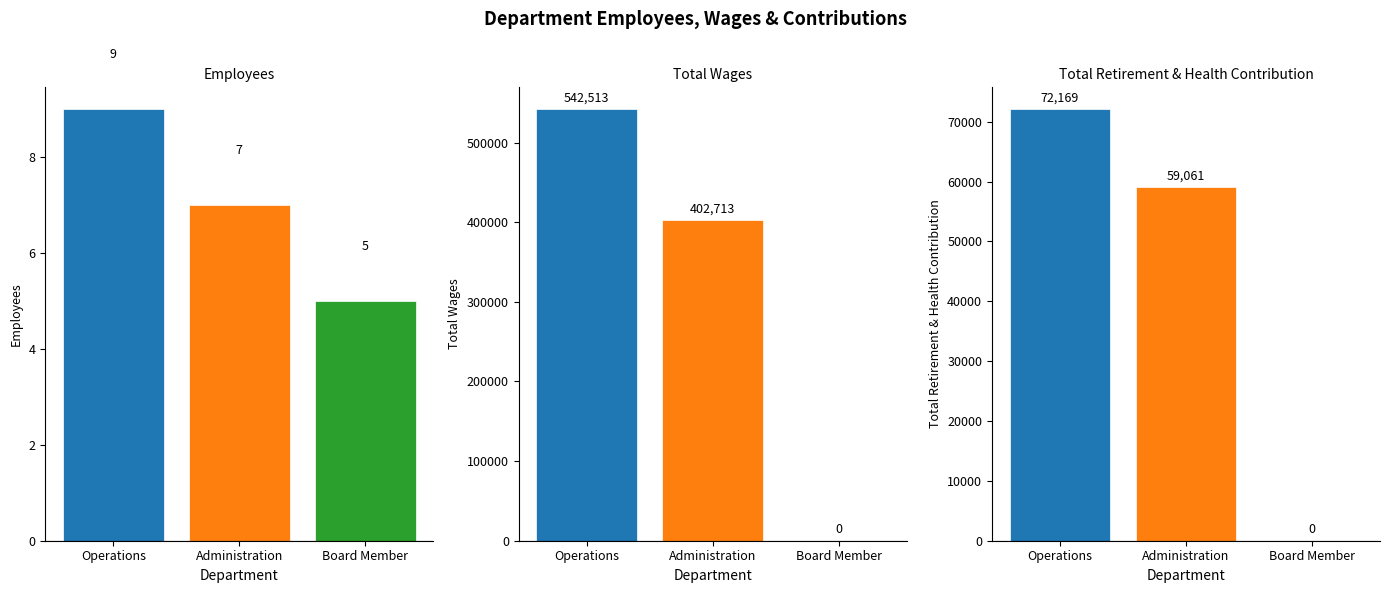

True or false: Employees has a value of 9 at Operations.

True